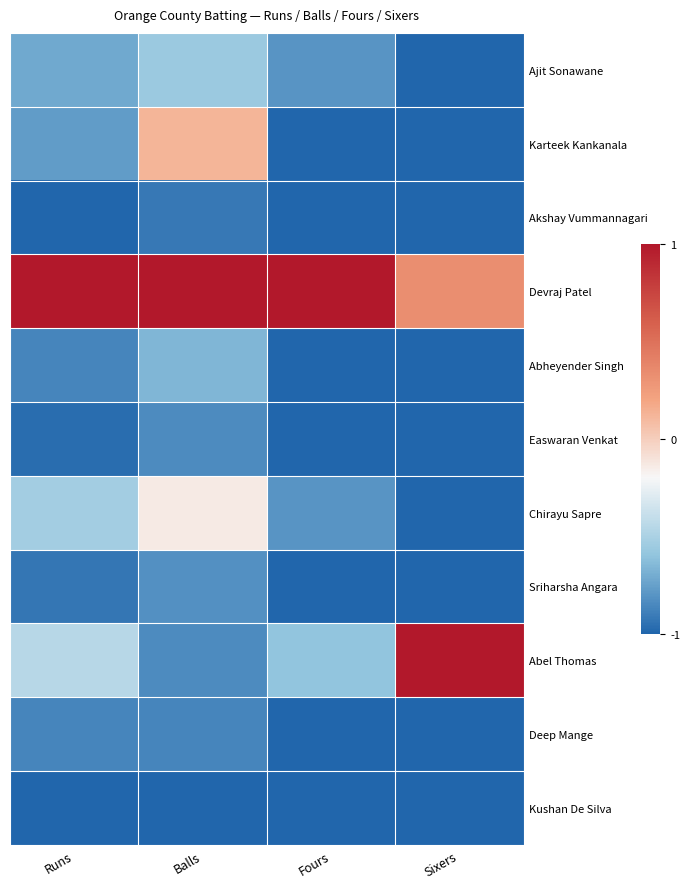

Count the number of data series in this chart.

11